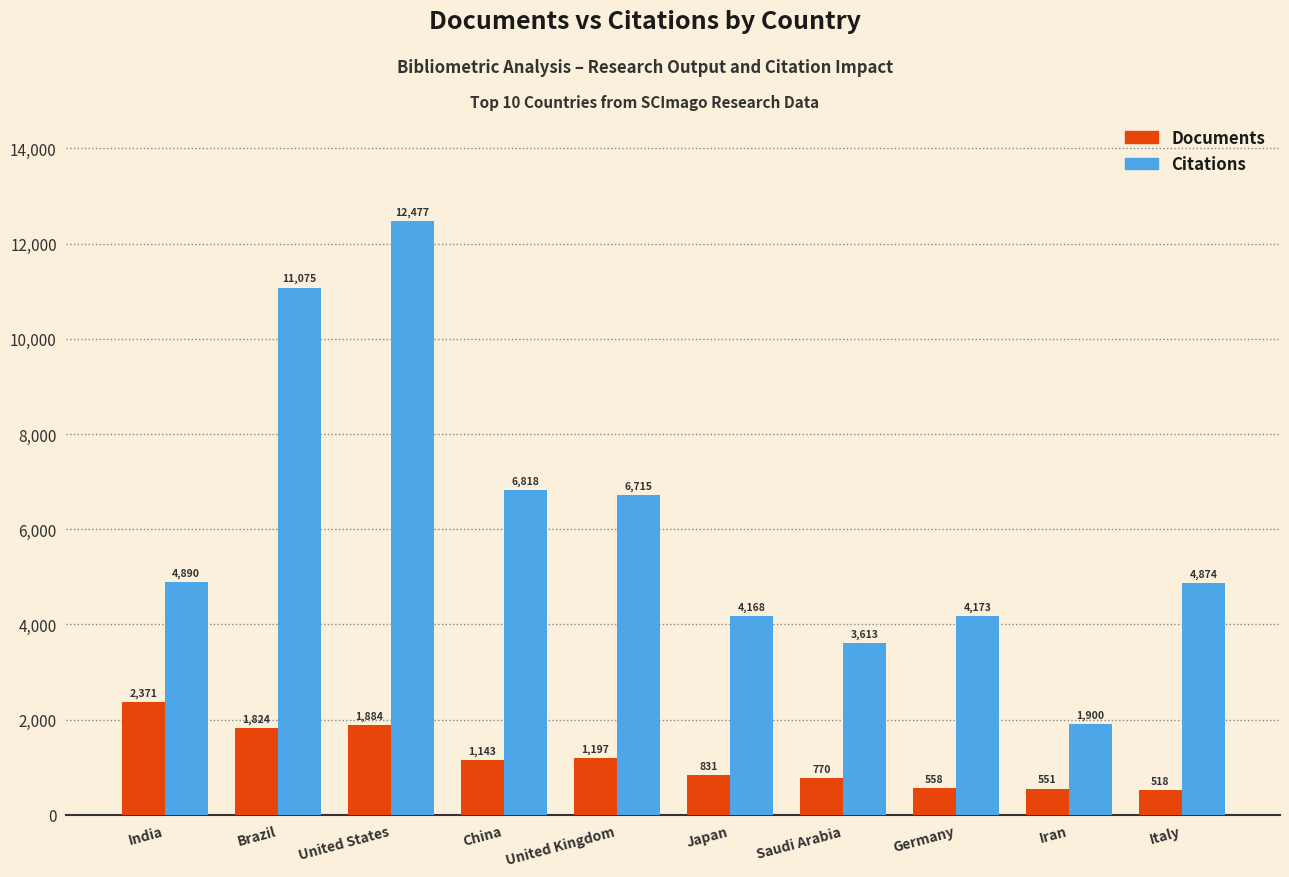

Reading left to right, what are all the values shown in this chart?

Documents: 2371	1824	1884	1143	1197	831	770	558	551	518
Citations: 4890	11075	12477	6818	6715	4168	3613	4173	1900	4874